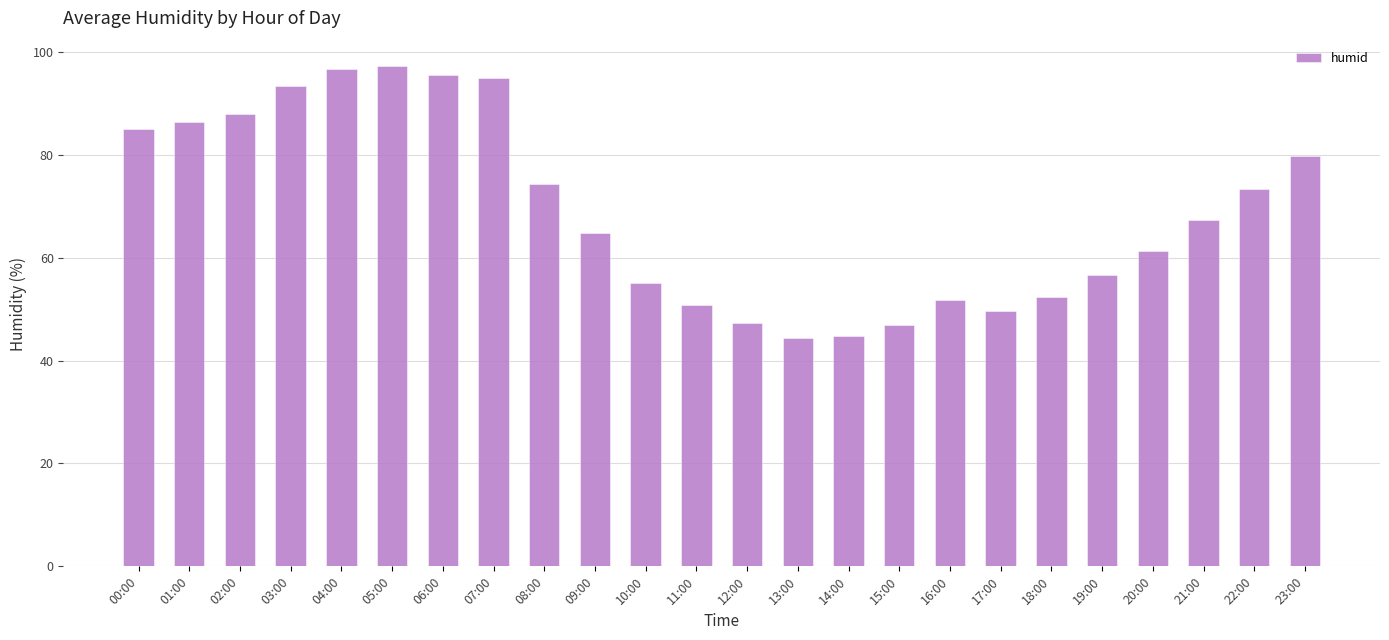

What is the value of the 24th bar from the left?

79.7